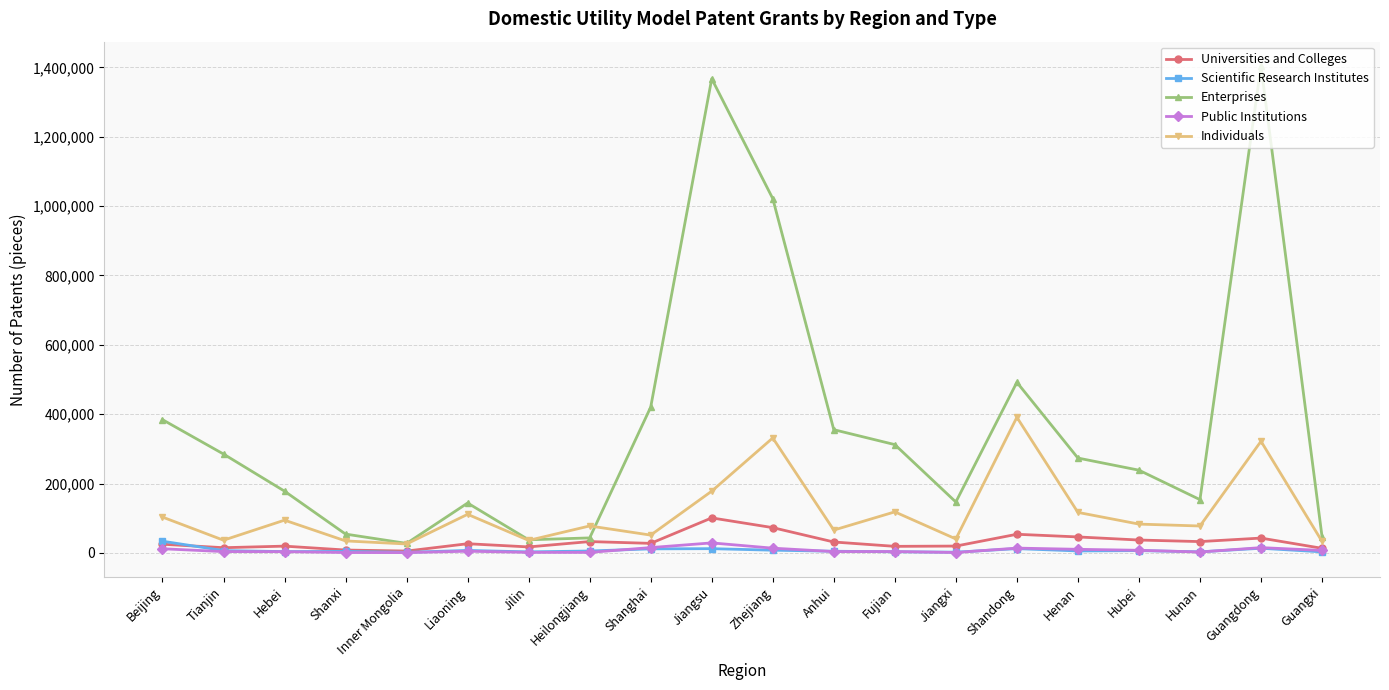

What is the highest value of the Individuals series?

391090